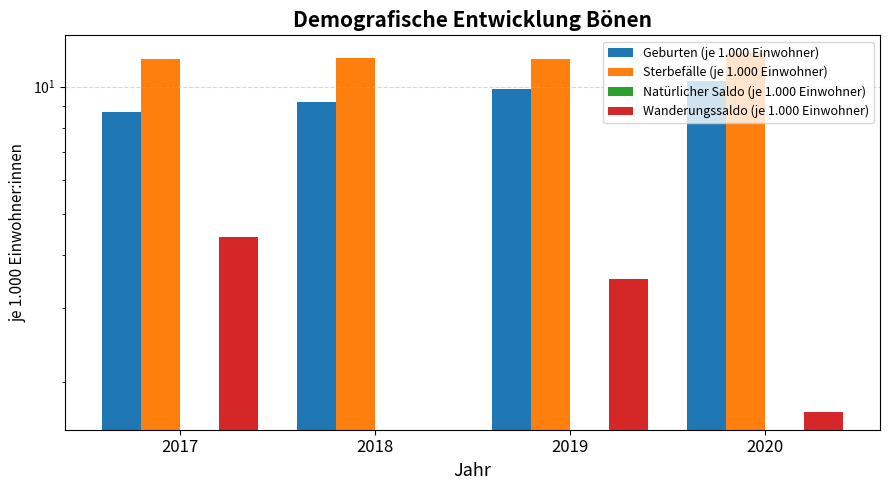

At which label does Geburten (je 1.000 Einwohner) first exceed 9?

2018